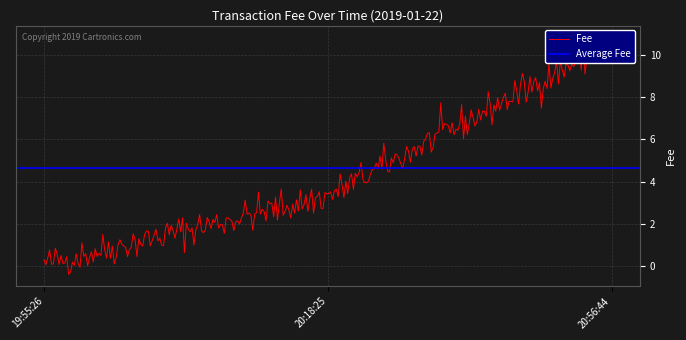

Rank the categories by value from lowest to highest.

2019-01-22 19:55:26, 2019-01-22 20:18:25, 2019-01-22 20:56:44